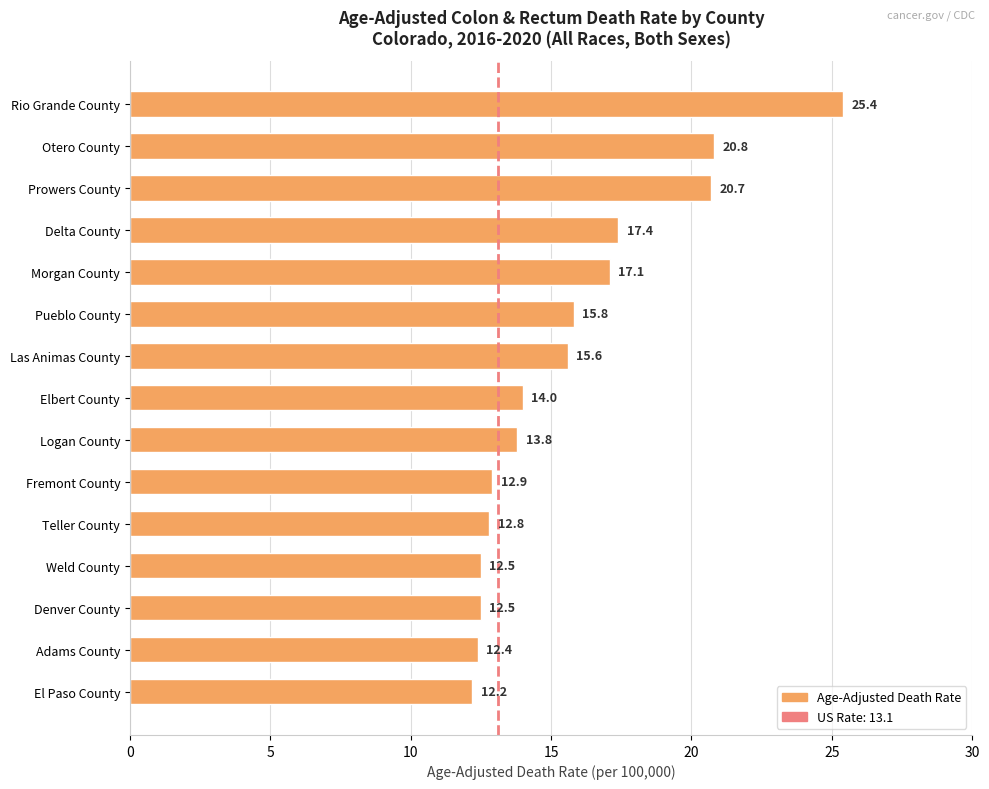

What is the value of the 14th bar from the top?

12.4